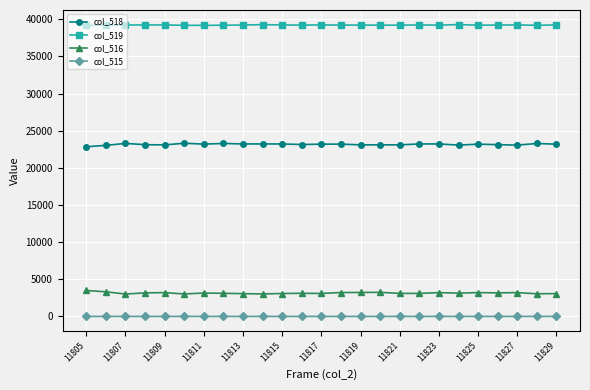

True or false: col_516 has more than 0 points higher than both neighbors.

True